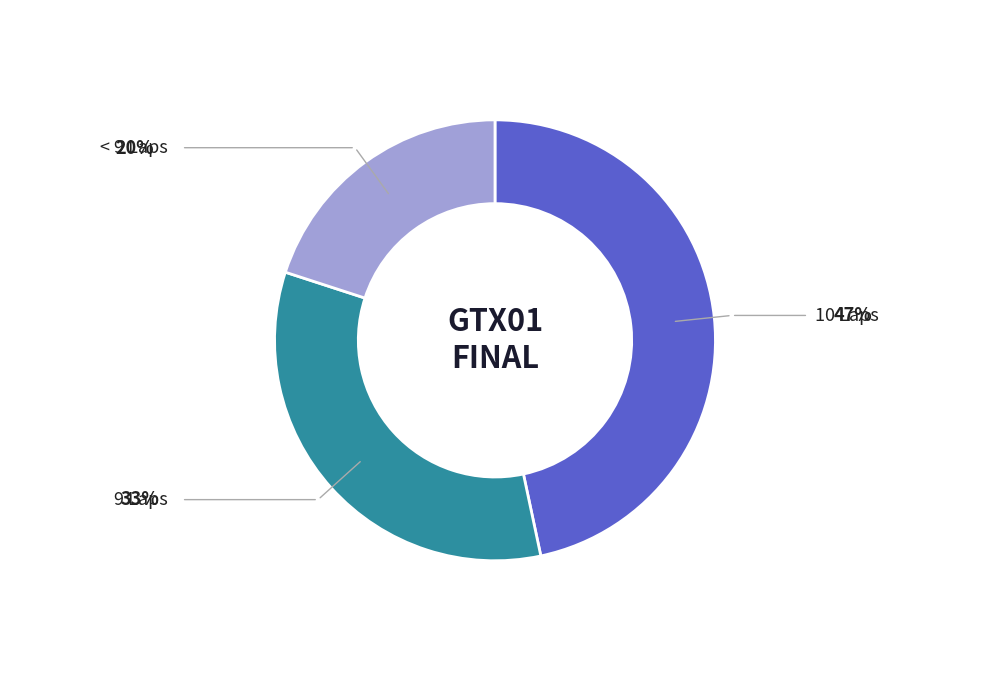

Is there a majority slice in this chart?

No